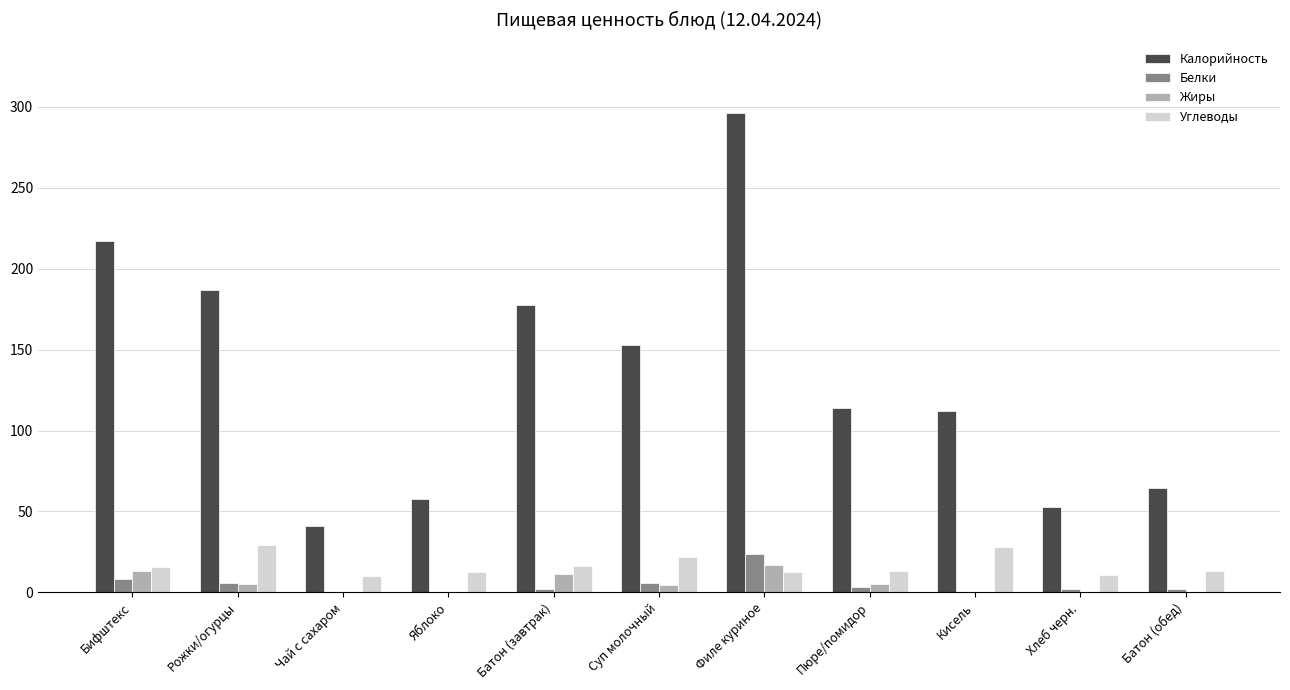

The value of Углеводы at Кисель is 28.0. True or false?

True